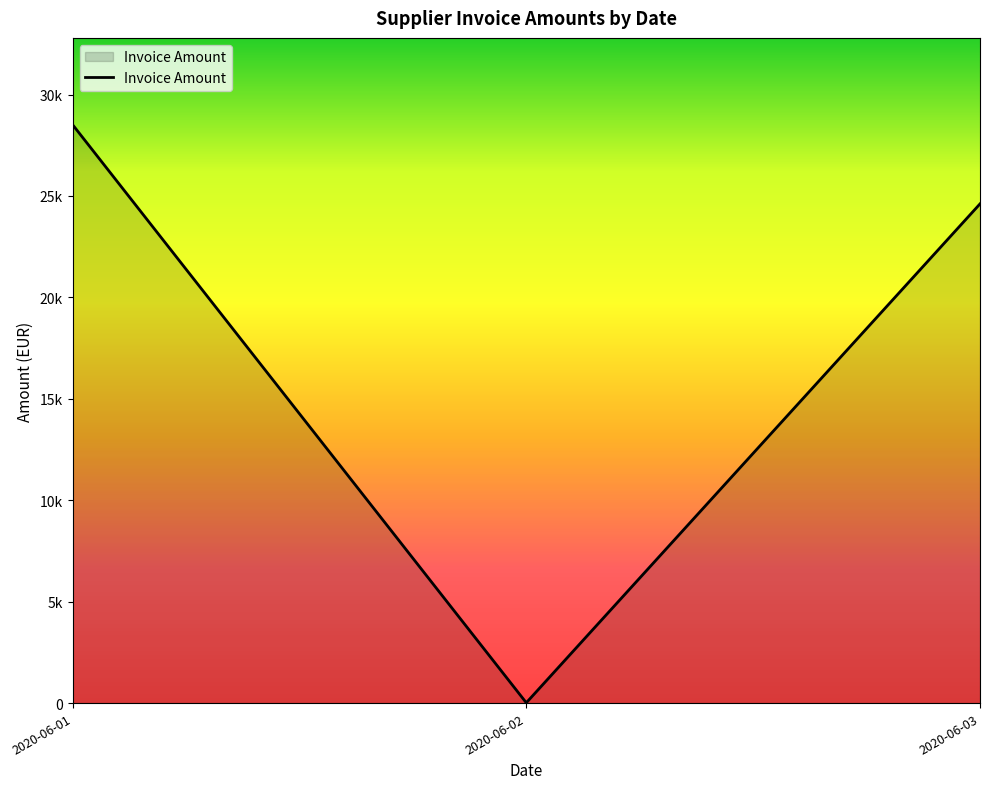

List the labels in order of value, largest first.

2020-06-01, 2020-06-03, 2020-06-02